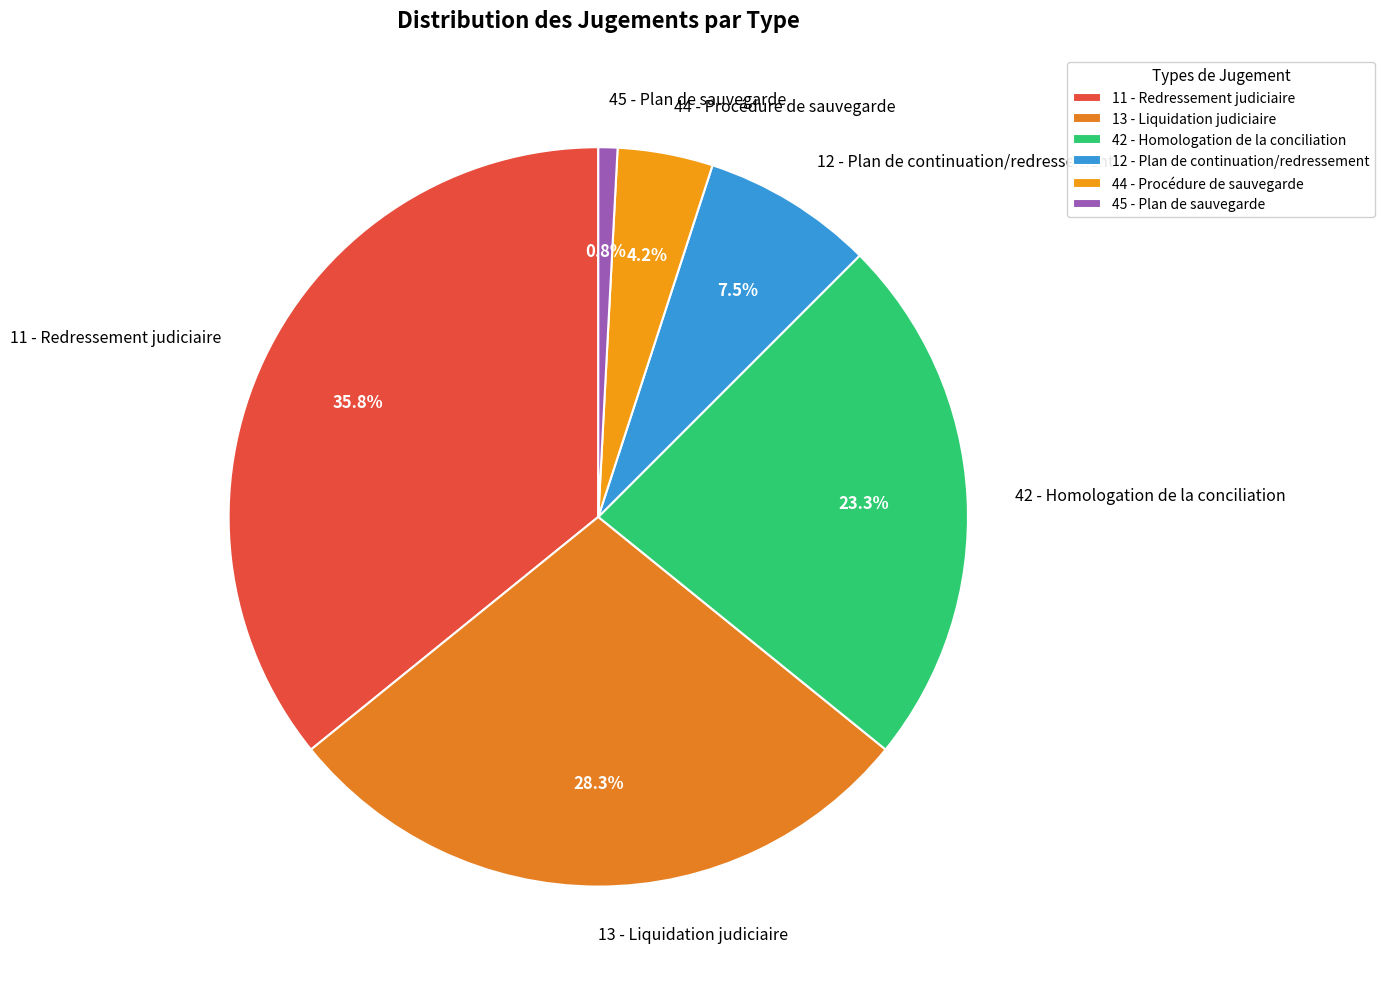

What is the ratio of the value at 44 - Procédure de sauvegarde to the value at 45 - Plan de sauvegarde?

5.0